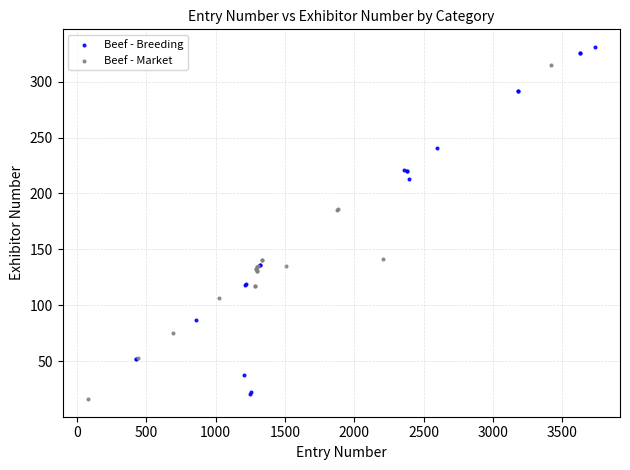

Which series contains the highest Y value?

Beef - Breeding